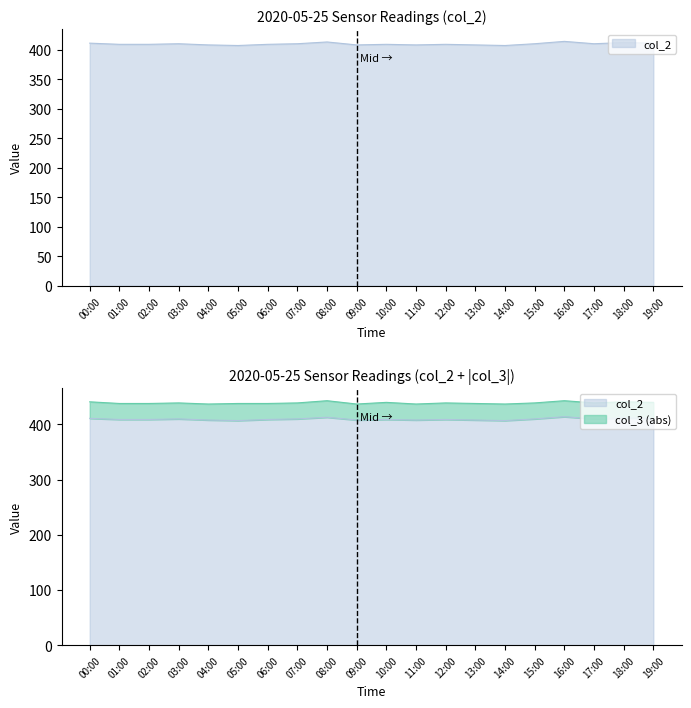

What is the greatest value displayed?

414